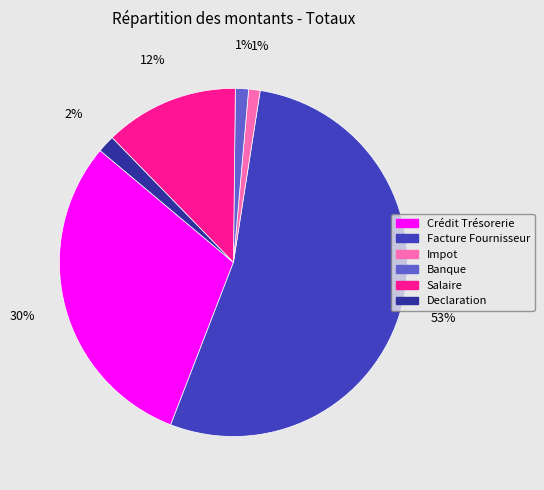

Which slice represents more than half of the pie?

Facture Fournisseur